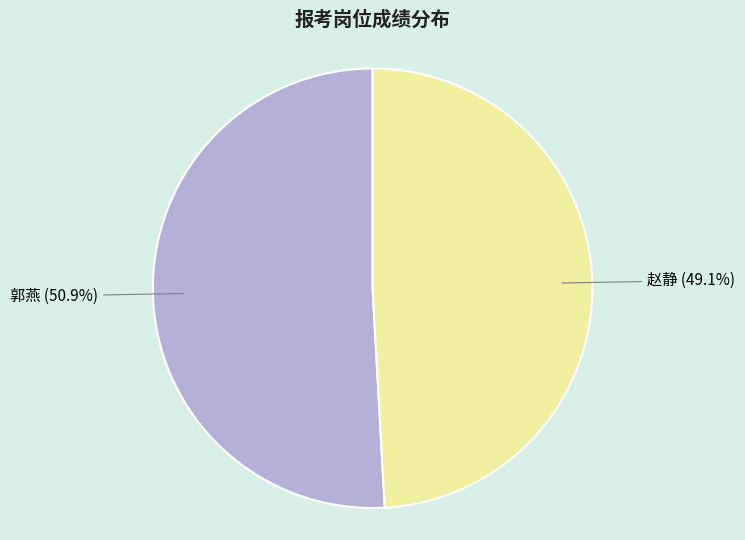

Is there any slice that represents more than half of the pie?

Yes